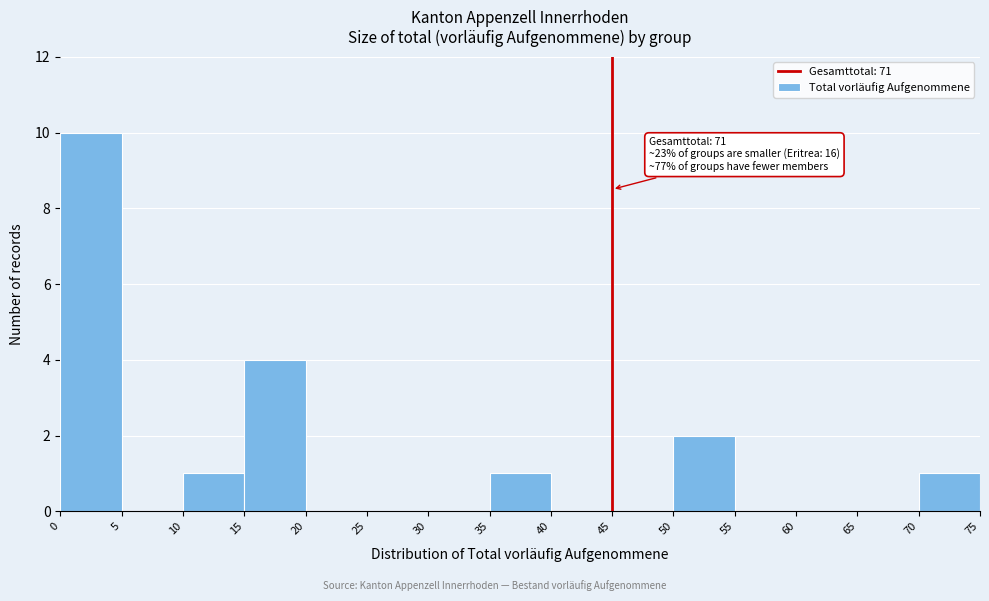

Which range on the x-axis has the tallest bar?

0 to 5